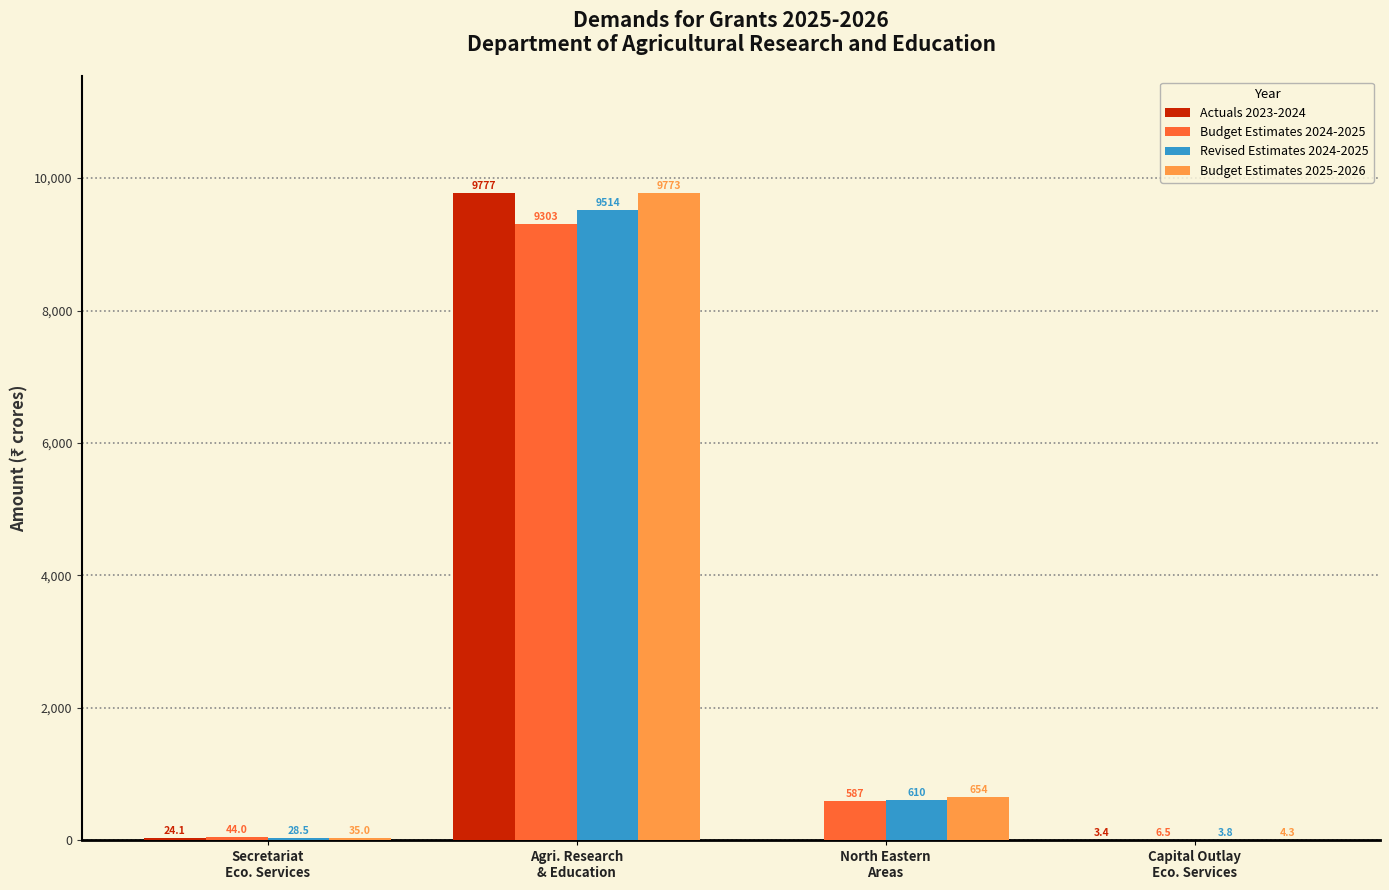

Which series has the largest total across all categories?

Budget Estimates 2025-2026